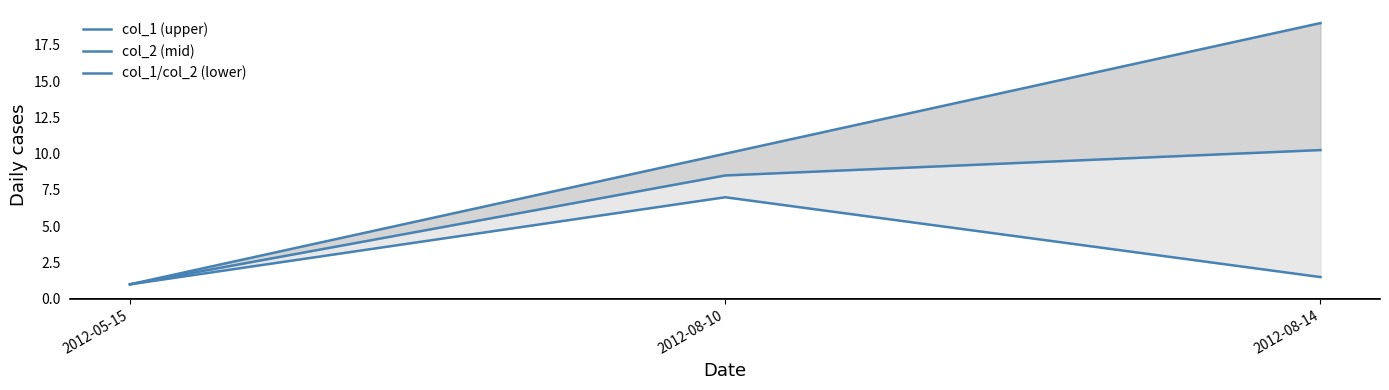

The col_2 (mid) series shows 10.2 at 2012-08-14. True or false?

True